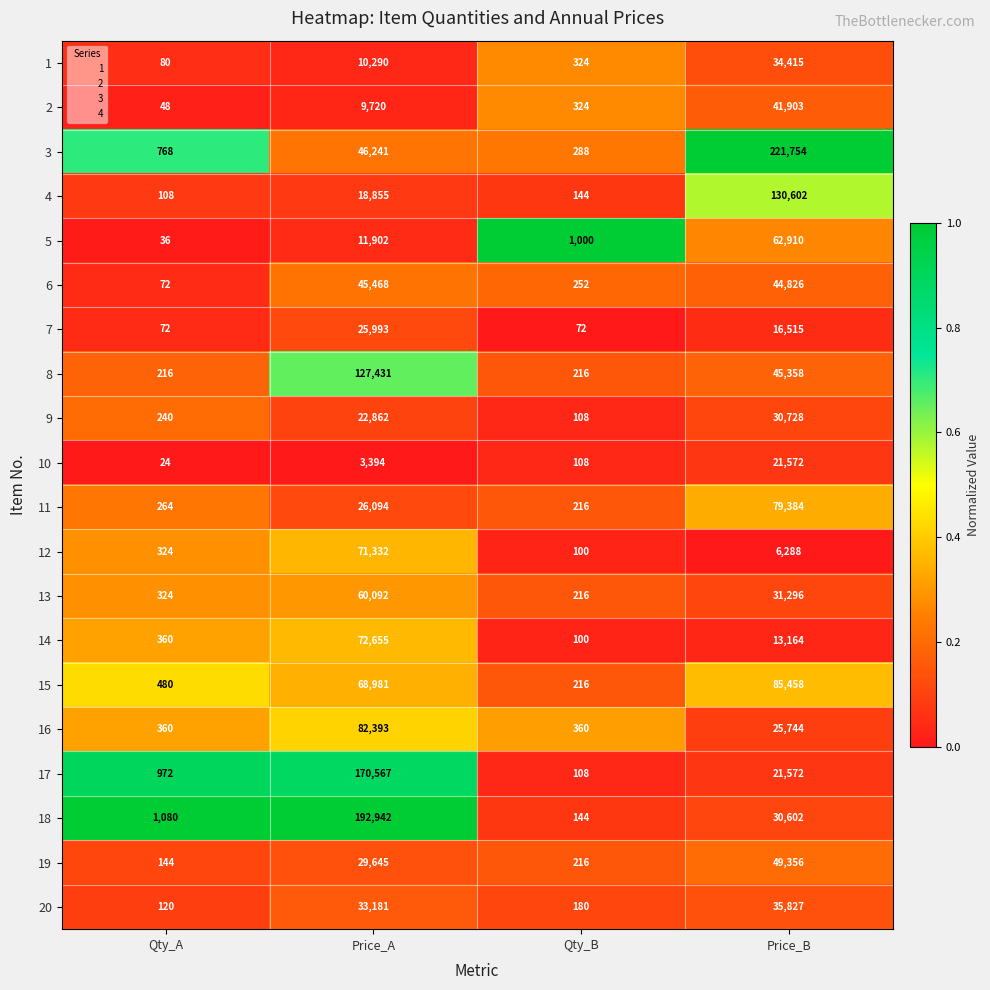

What is the total value across all series at Price_B?

1029274